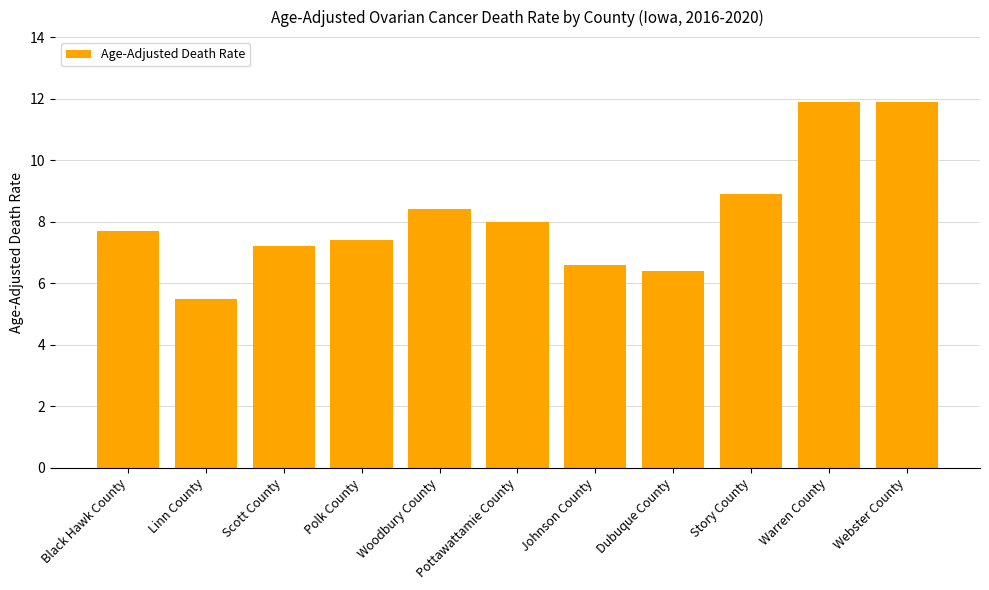

What is the smallest value displayed?

5.5